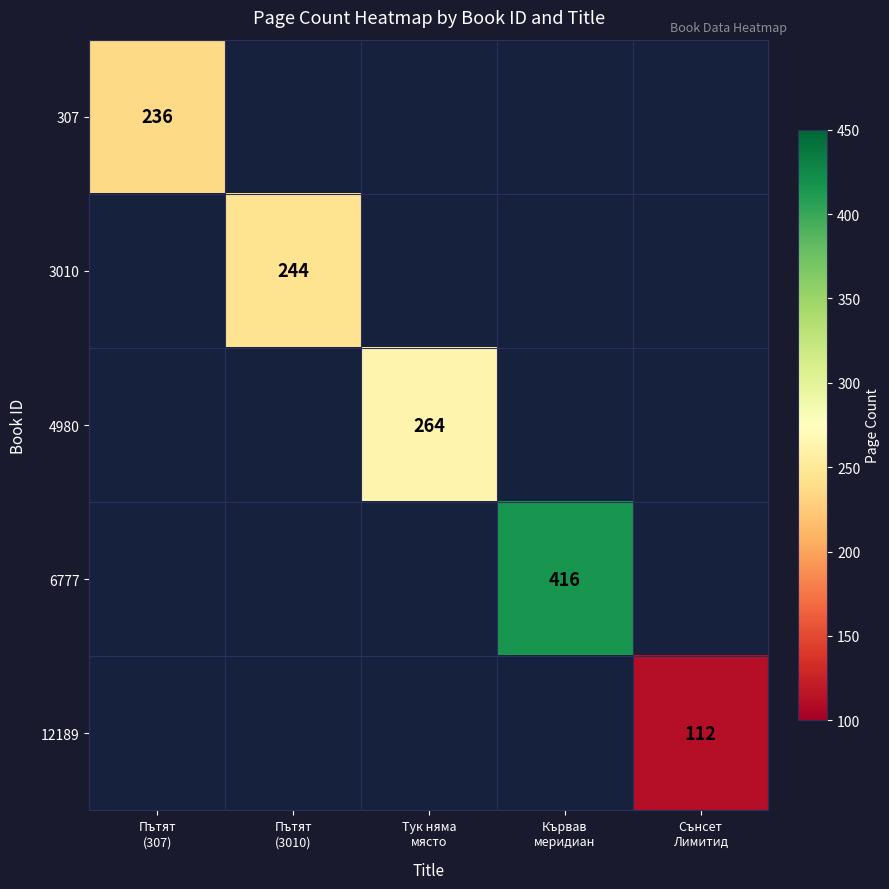

At how many categories does at least one series exceed 132?

4